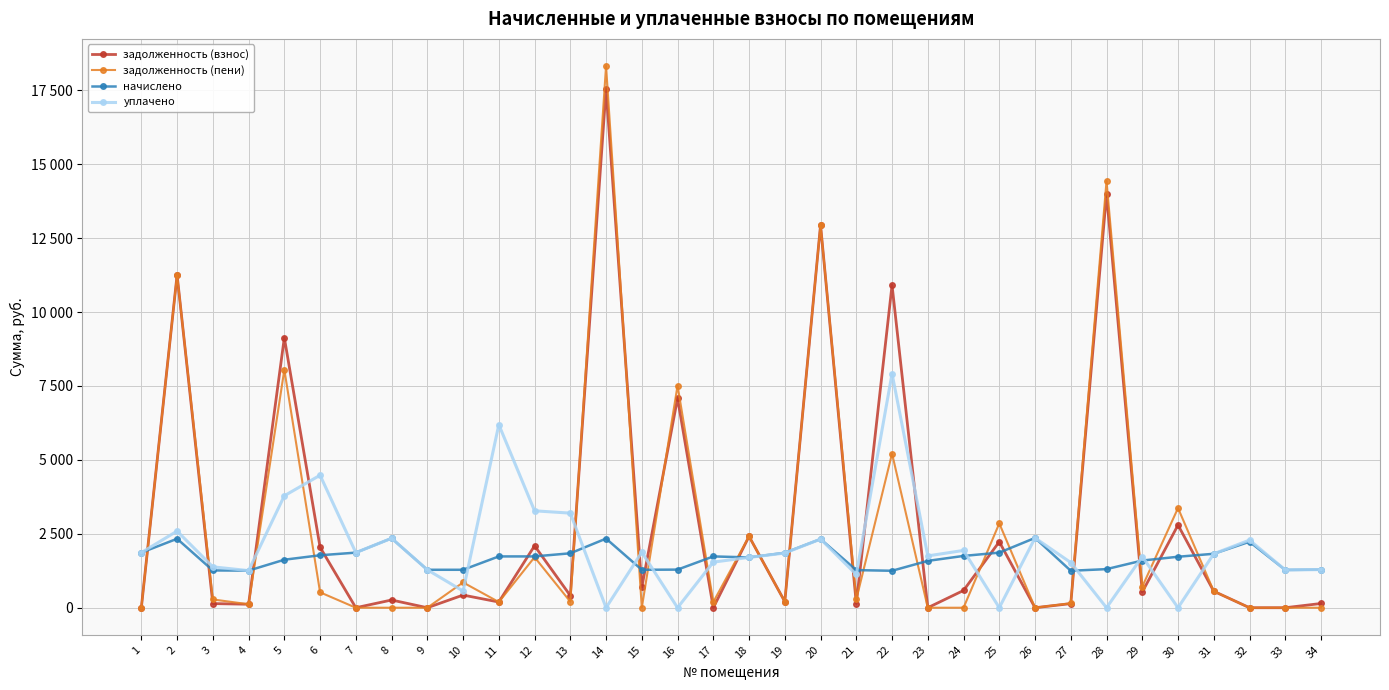

The value of начислено at 10 is 1283.4. True or false?

True